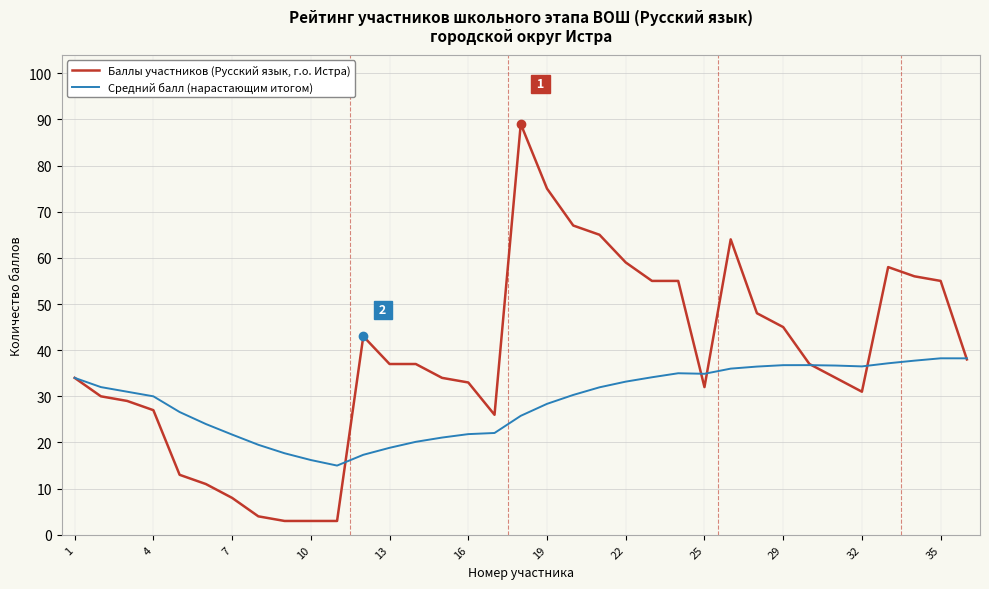

Rank the series by their average value, from lowest to highest.

Средний балл (нарастающим итогом), Баллы участников (Русский язык, г.о. Истра)